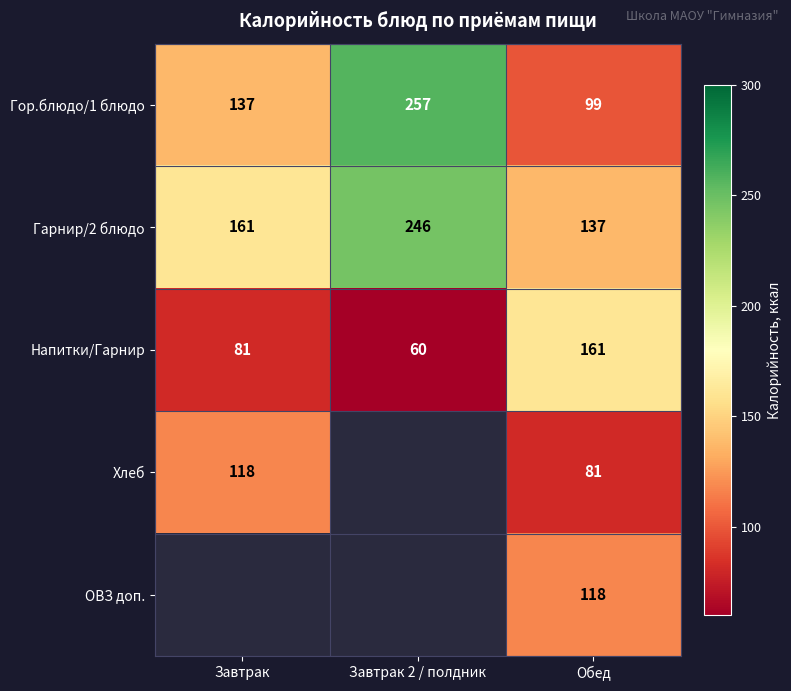

Rank the series at Обед from lowest to highest value.

Хлеб, Гор.блюдо/1 блюдо, ОВЗ доп., Гарнир/2 блюдо, Напитки/Гарнир